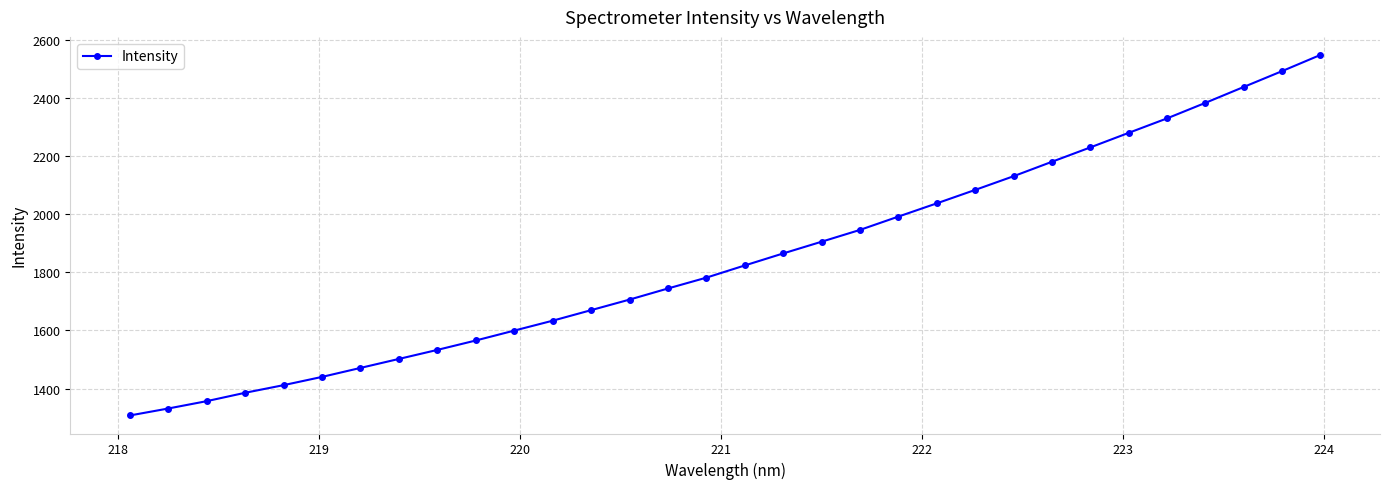

True or false: the data has more than 0 interior local peaks.

False